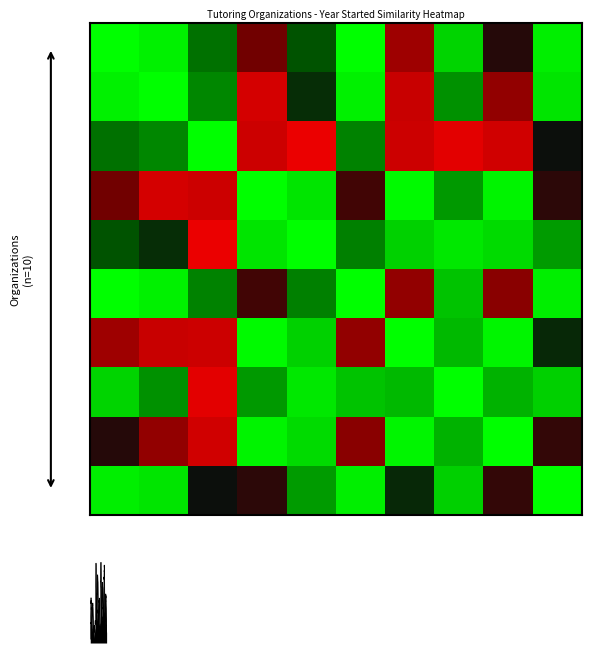

Between 8 and 1, which is larger?

1